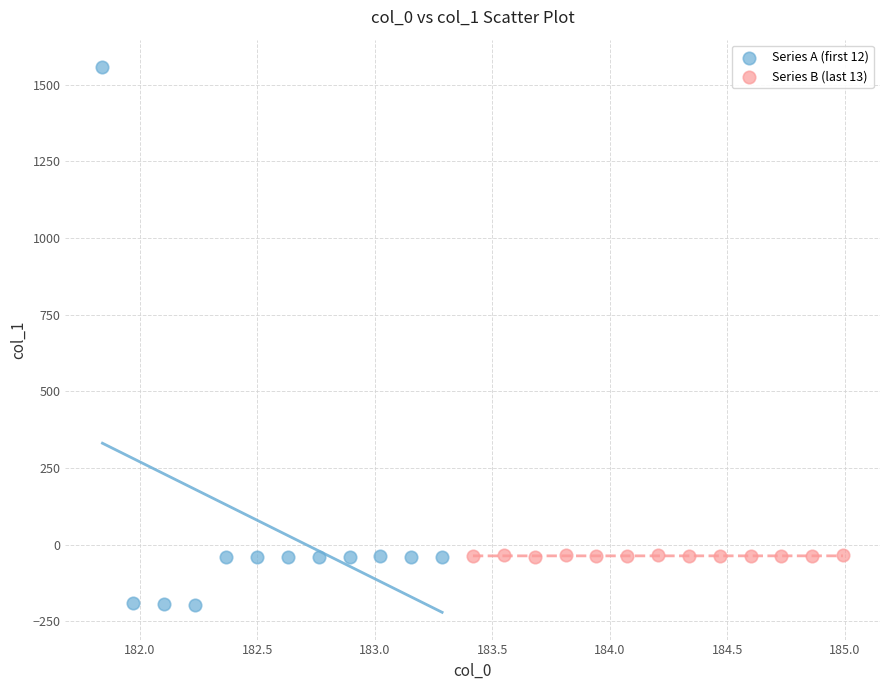

Which series reaches the minimum Y coordinate?

Series A (first 12)